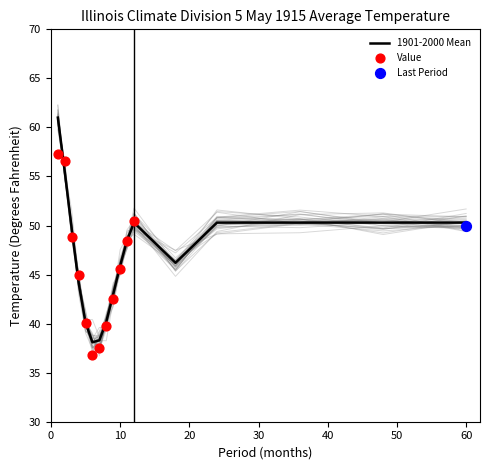

Which series reaches the maximum Y coordinate?

1901-2000 Mean